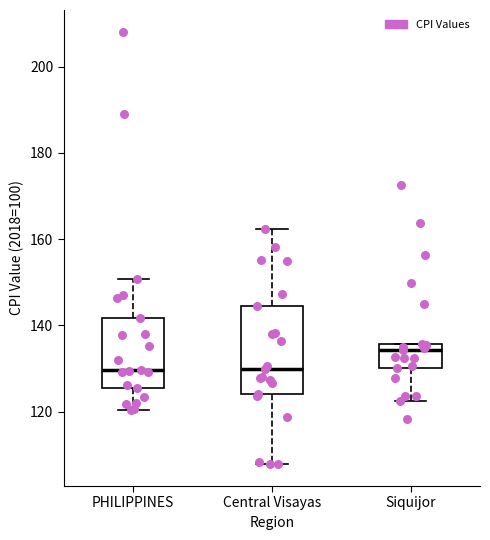

Where does the median line of the box for PHILIPPINES sit on the y-axis? The values are not printed on the chart, so give them approximately, as read against the axis.

130